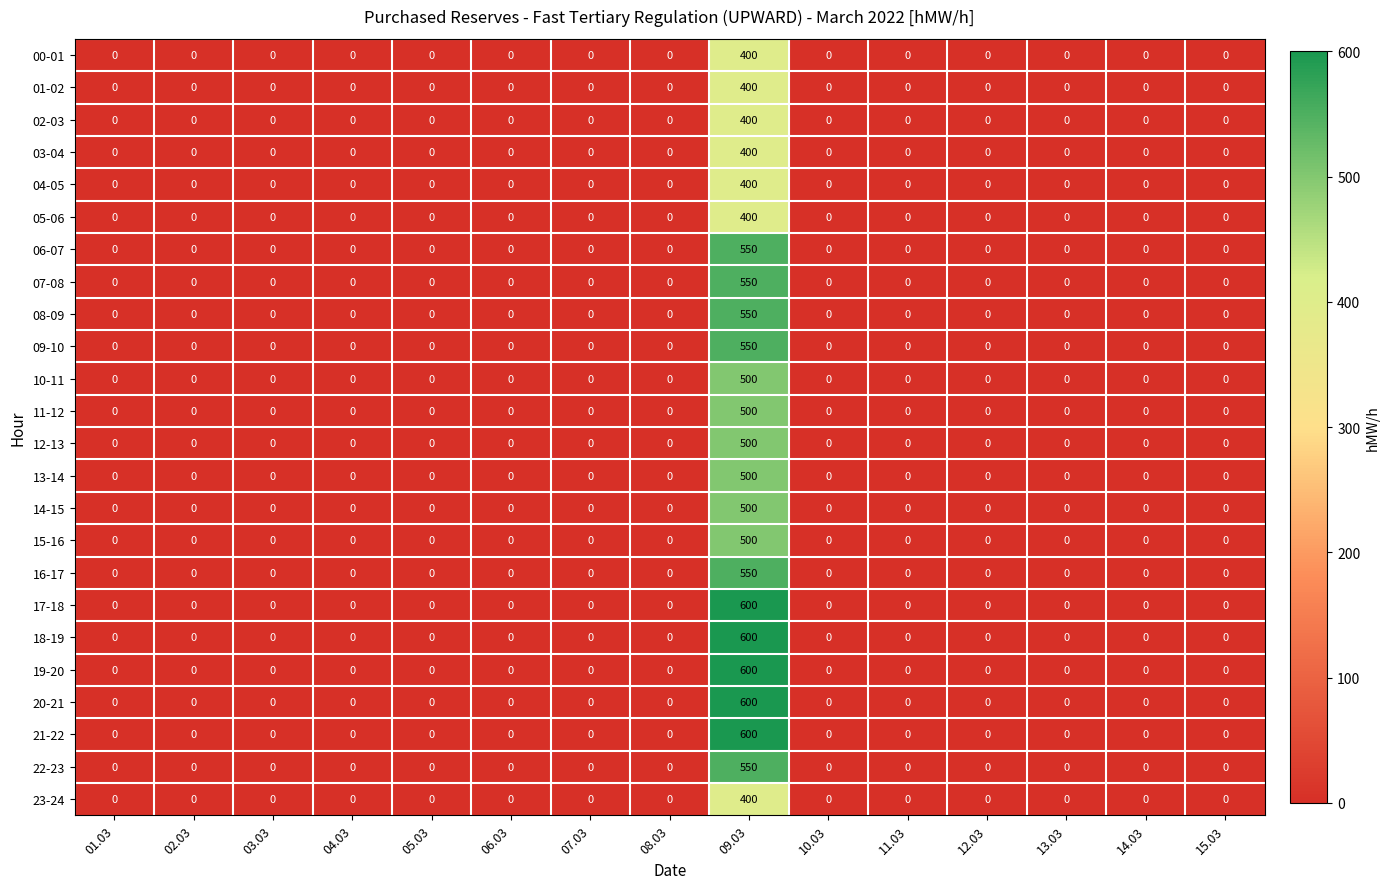

Which category has the highest value in the 10-11 series?

09.03